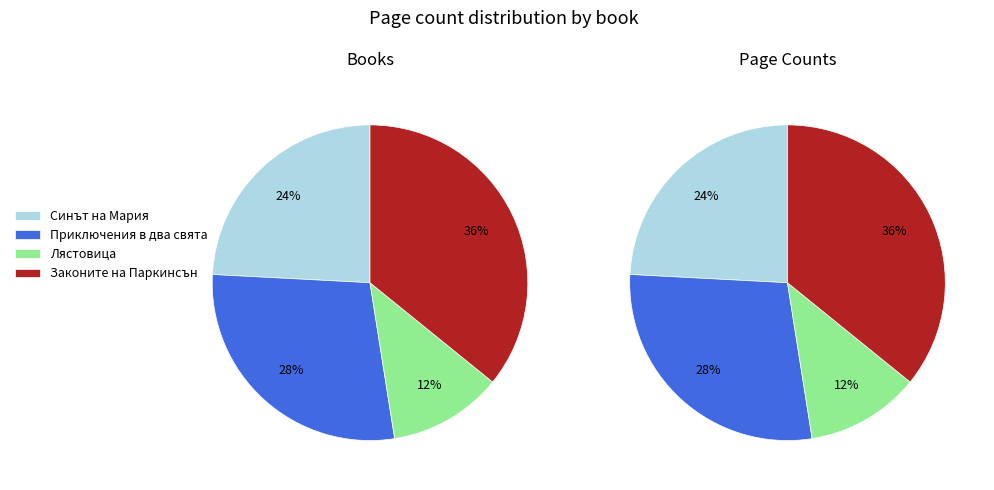

To the nearest percent, what is the difference between the largest and smallest slice percentages?

24%